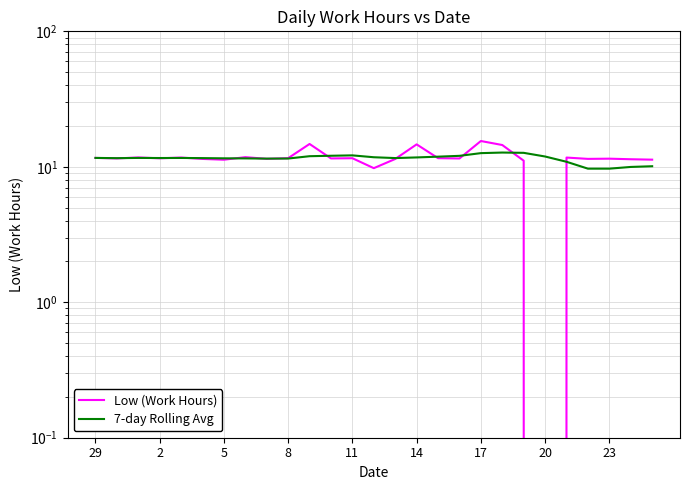

True or false: 7-day Rolling Avg has a value of 12.0 at 10.

True